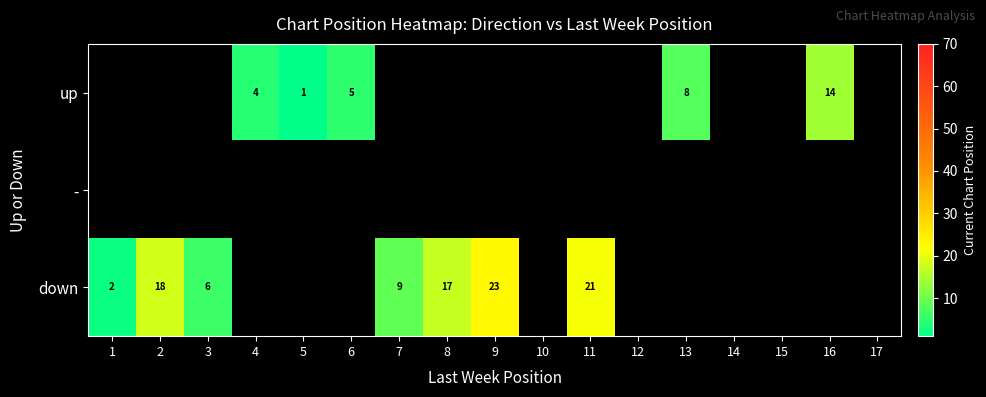

The up series shows 24 at 16. True or false?

False